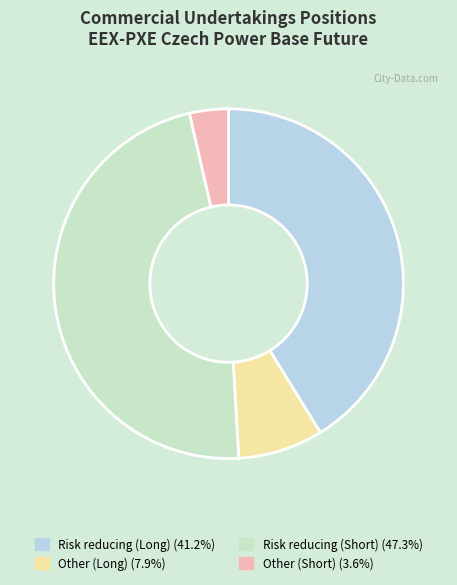

Which slice is the smallest?

Other (Short)